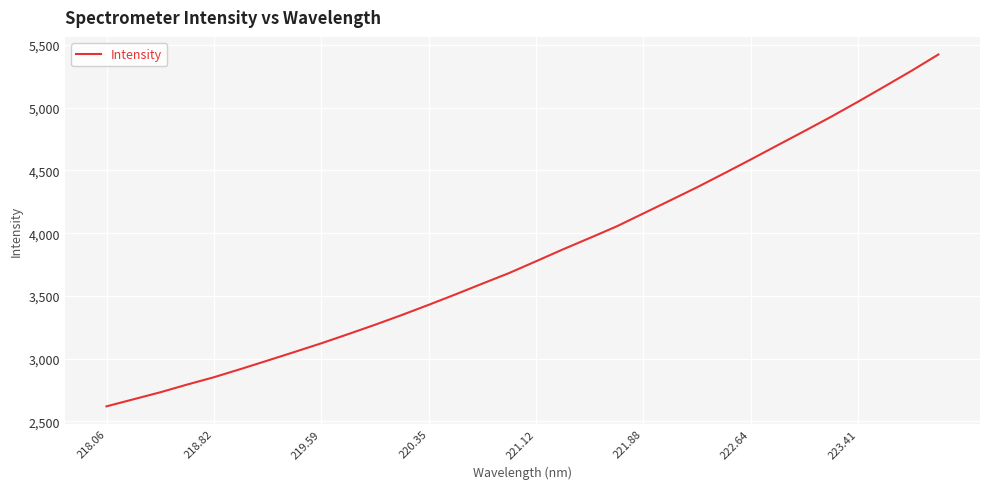

What is the greatest value displayed?

5424.0